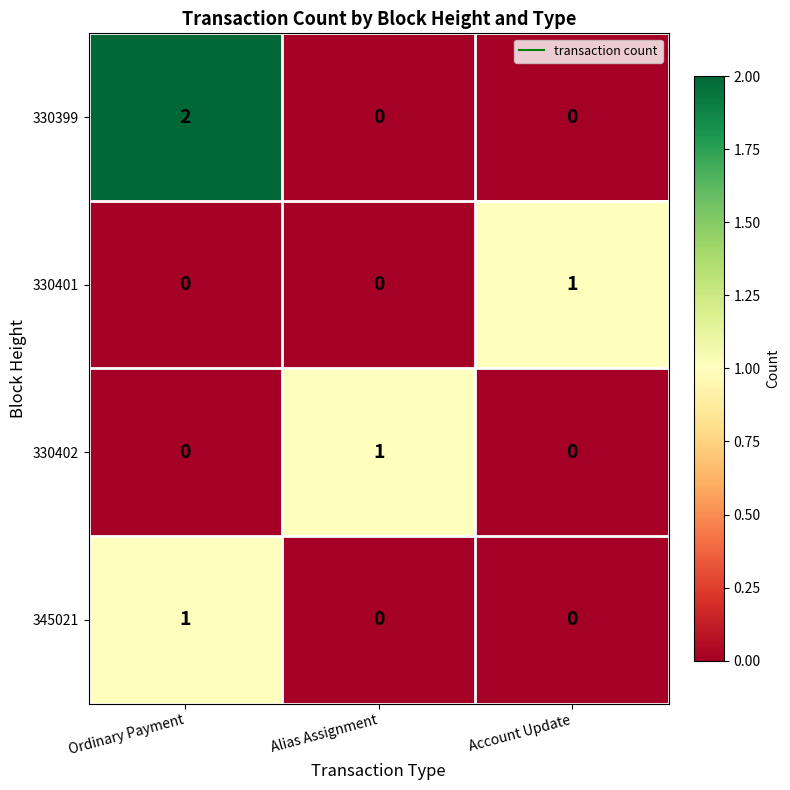

Between Ordinary Payment and Alias Assignment, which series saw the biggest shift?

330399